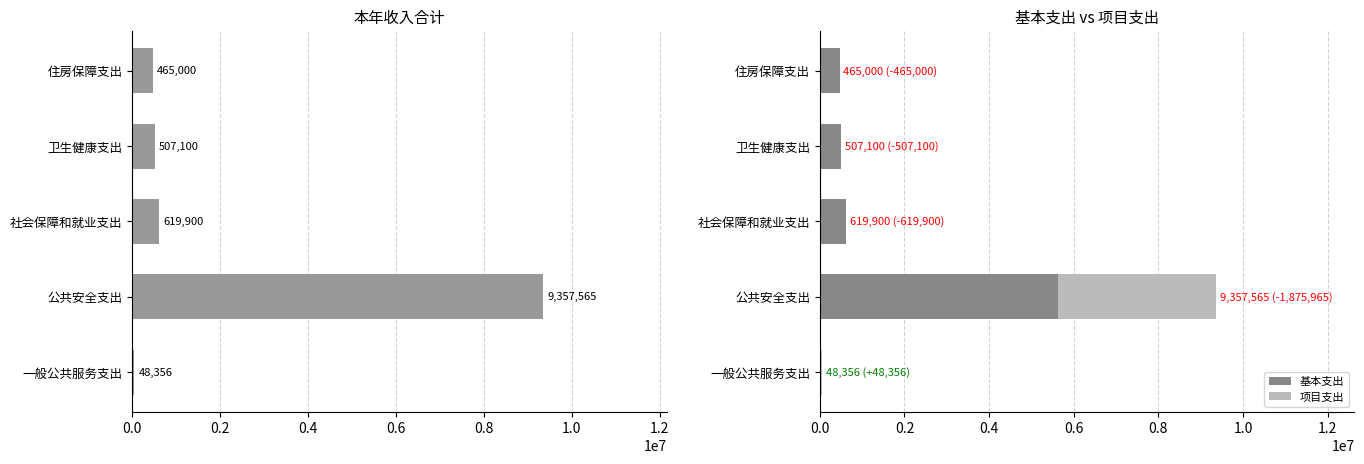

What is the approximate value of 基本支出 at 公共安全支出?

5616765.2